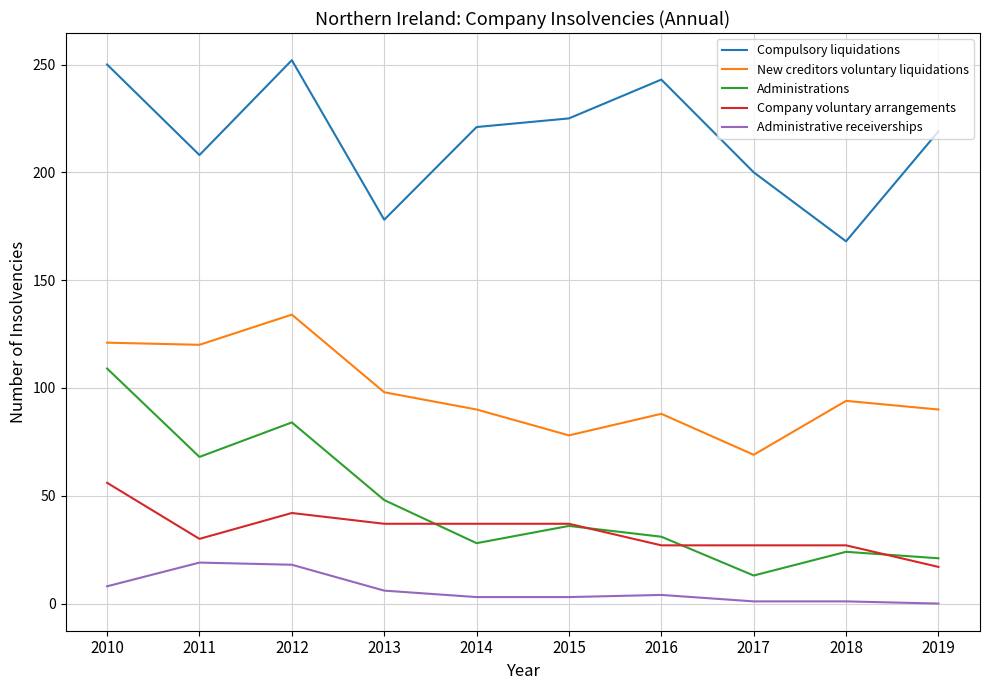

What are all the series names shown in the legend?

Compulsory liquidations, New creditors voluntary liquidations, Administrations, Company voluntary arrangements, Administrative receiverships